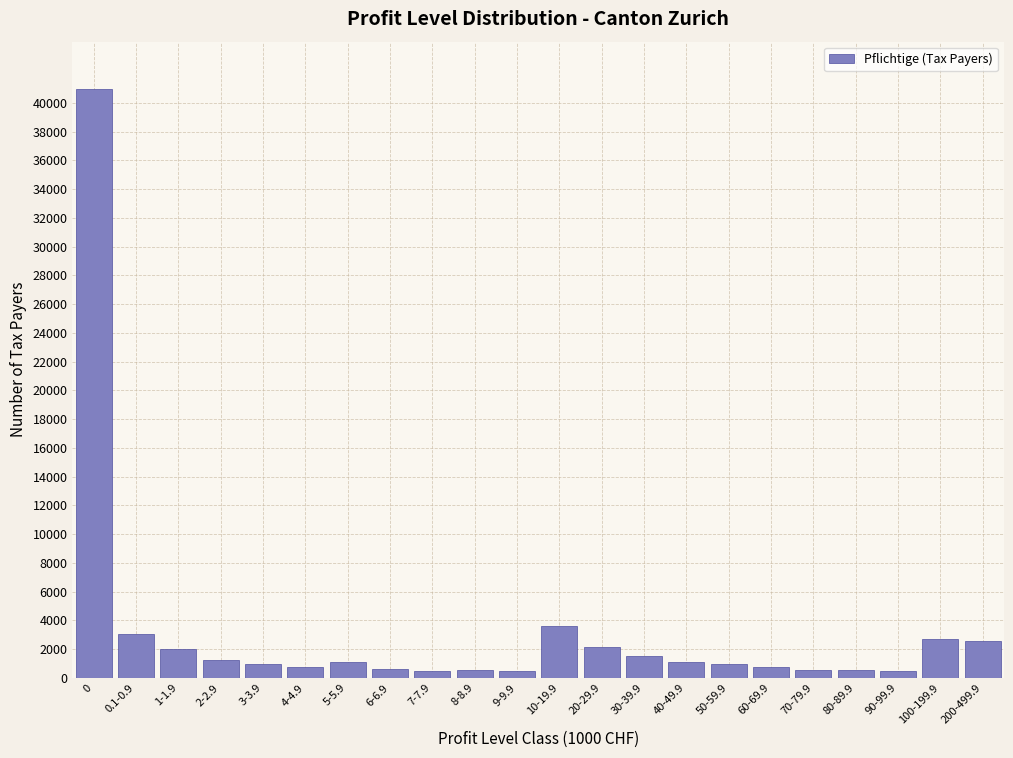

What is the maximum value shown in the chart?

40974